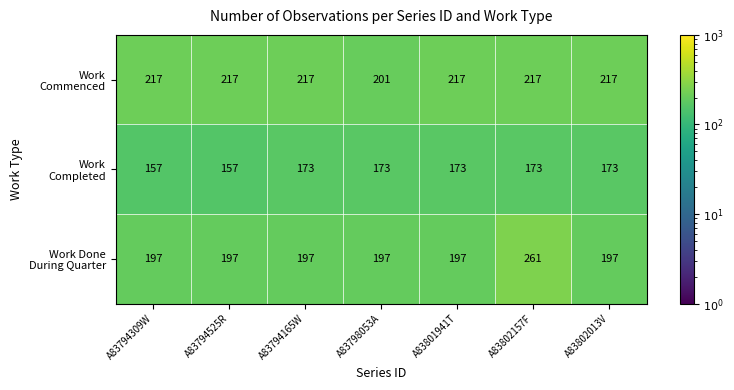

What is the minimum value shown in the chart?

157